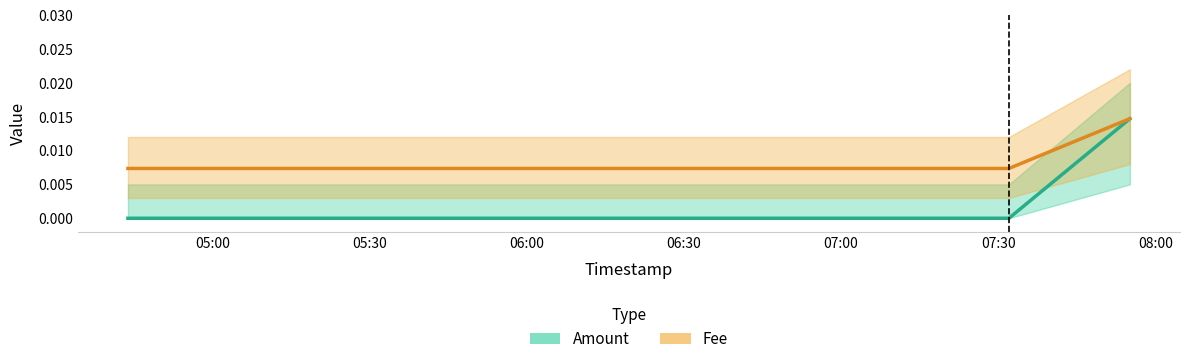

List the series in order of their overall mean, lowest first.

Amount, Fee